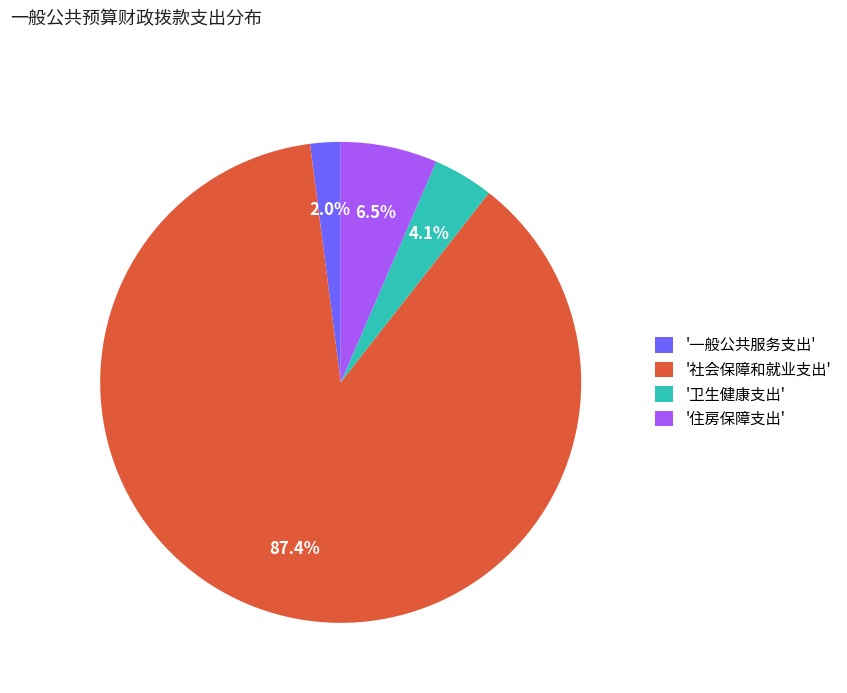

Does any single category account for the majority?

Yes